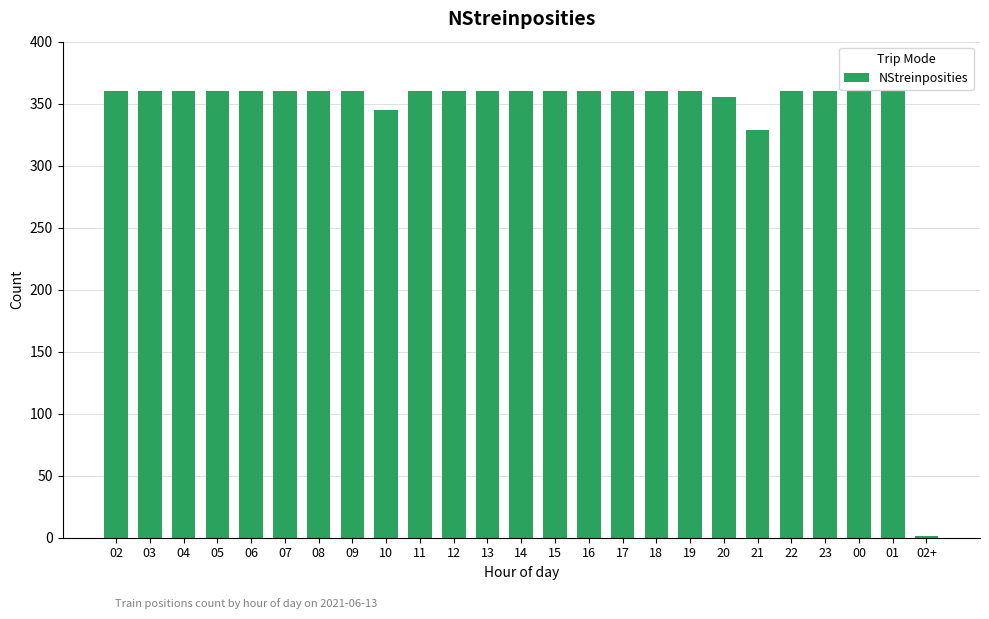

Are the bars horizontal?

No